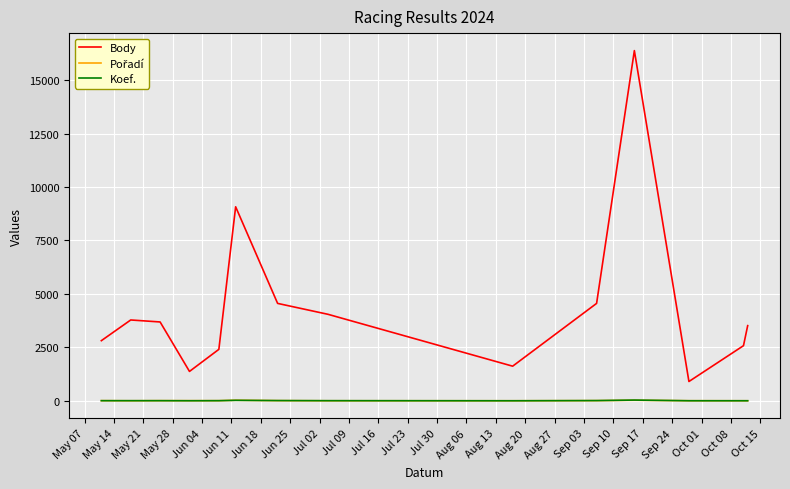

In Body, how many points are higher than both neighbors (excluding endpoints)?

3